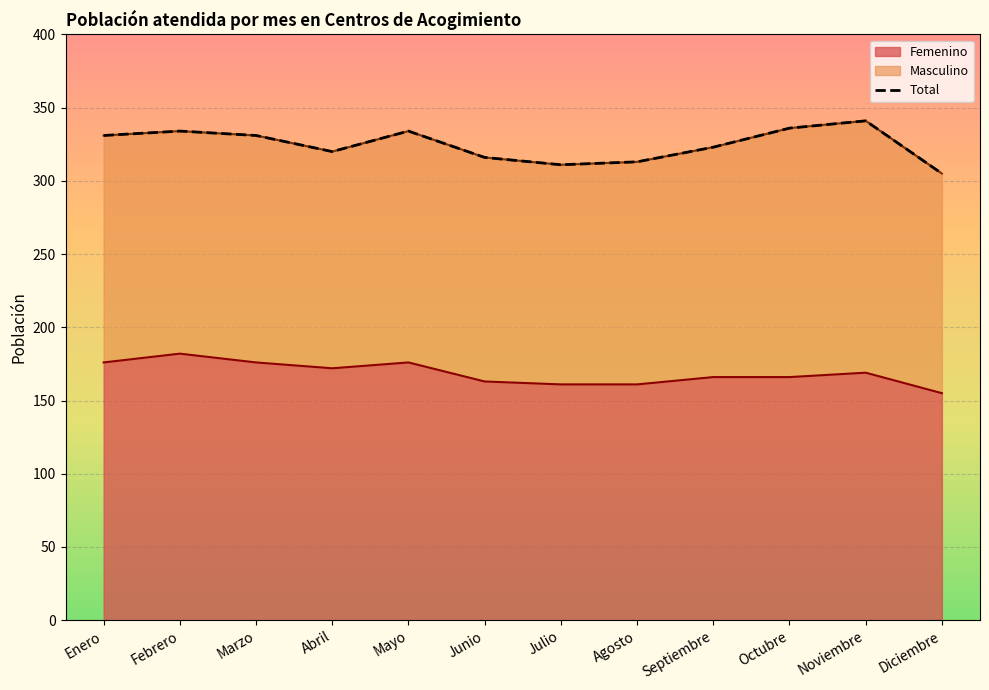

The value at Septiembre is 323. True or false?

True